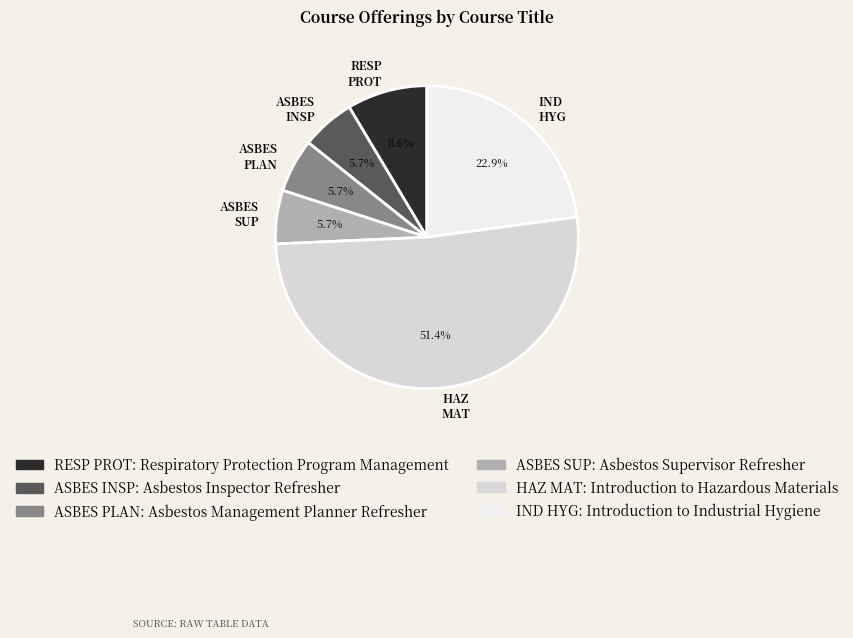

What is the largest slice in the pie chart?

HAZ MAT